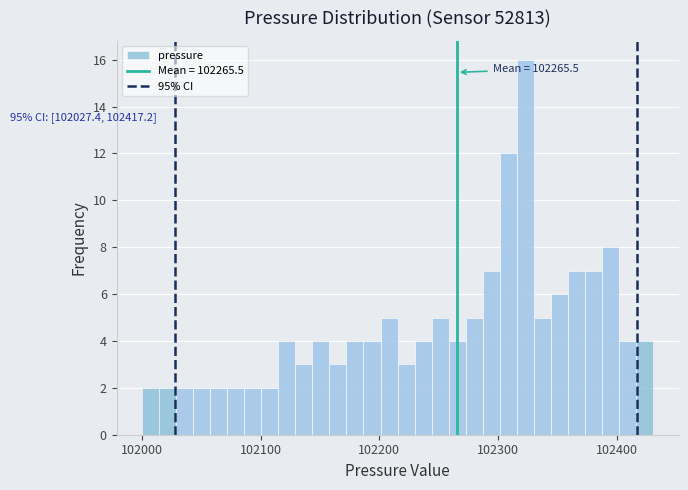

Read against the x-axis, roughly where is the centre of the tallest bar?

102320